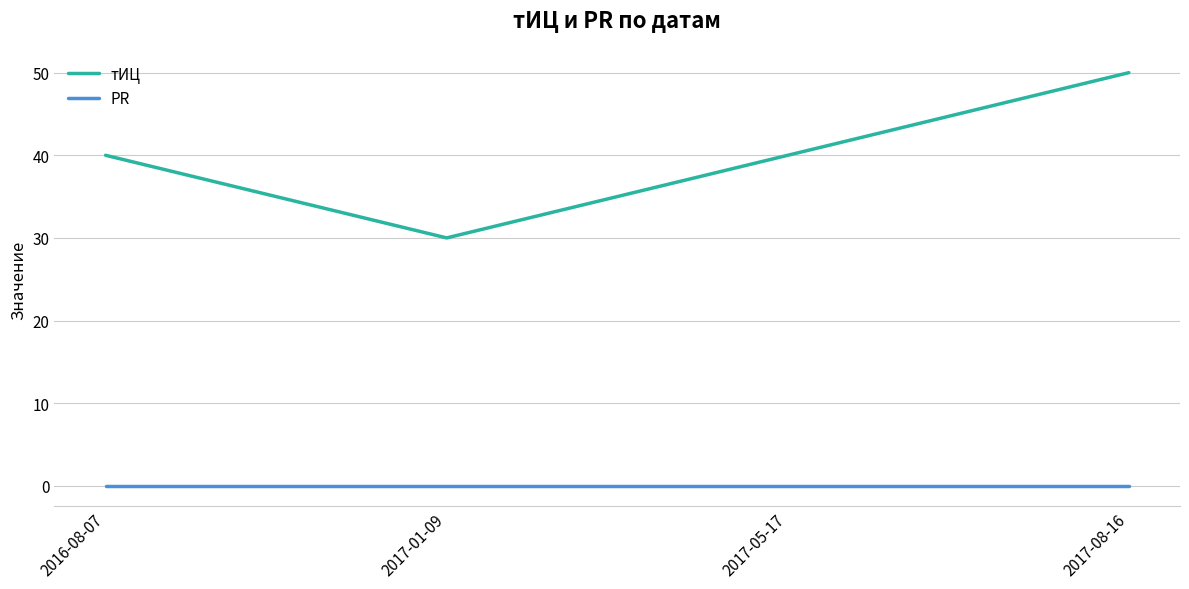

Reading left to right, list all the values displayed in this chart.

тИЦ: 40	30	40	50
PR: 0	0	0	0